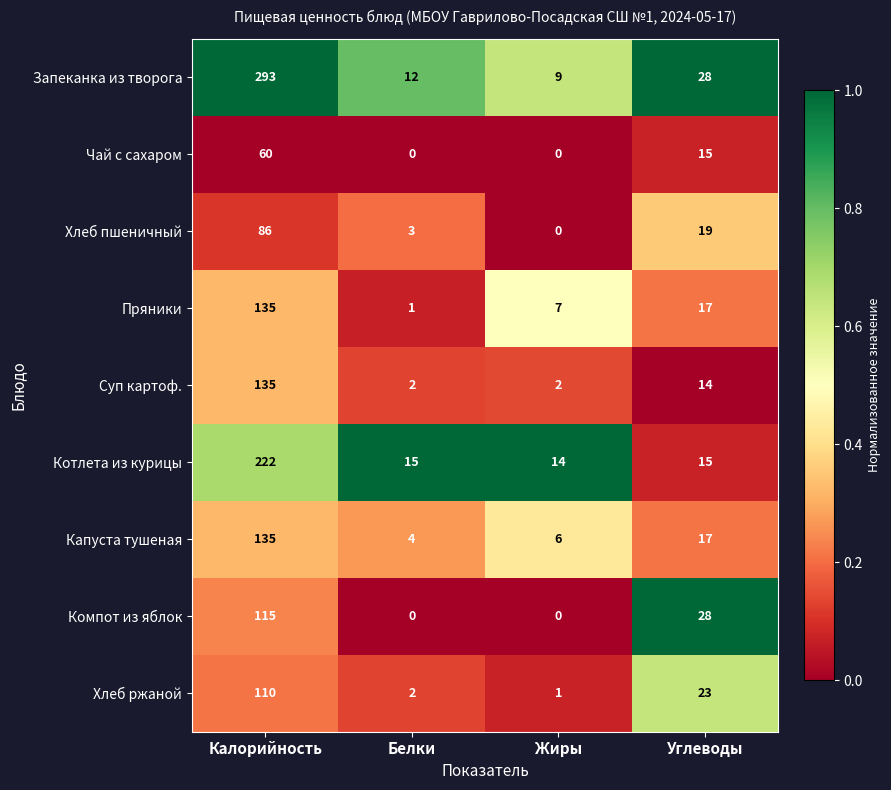

Rank the categories by Пряники value from highest to lowest.

Калорийность, Углеводы, Жиры, Белки